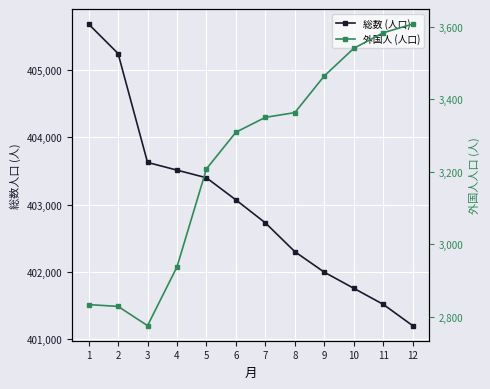

What is the sum of the 外国人 (人口) values at 12 and 1?

6441